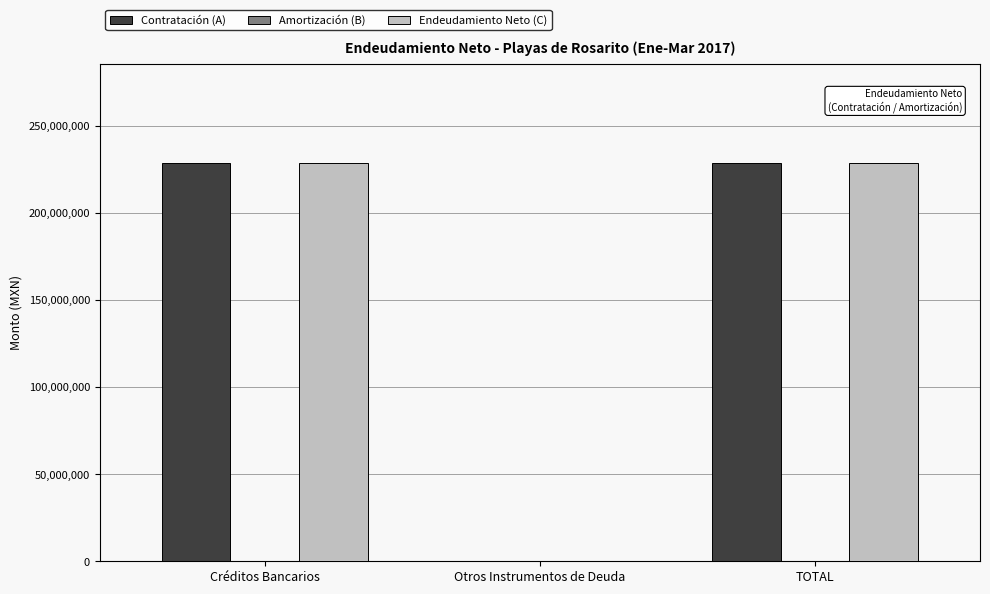

Reading left to right, list all the values displayed in this chart.

Contratación (A): Créditos Bancarios=228541880	Otros Instrumentos de Deuda=0	TOTAL=228541880
Endeudamiento Neto (C): Créditos Bancarios=228541880	Otros Instrumentos de Deuda=0	TOTAL=228541880